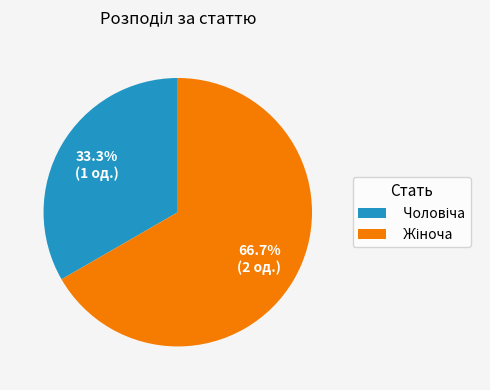

Is there any slice that represents more than half of the pie?

Yes